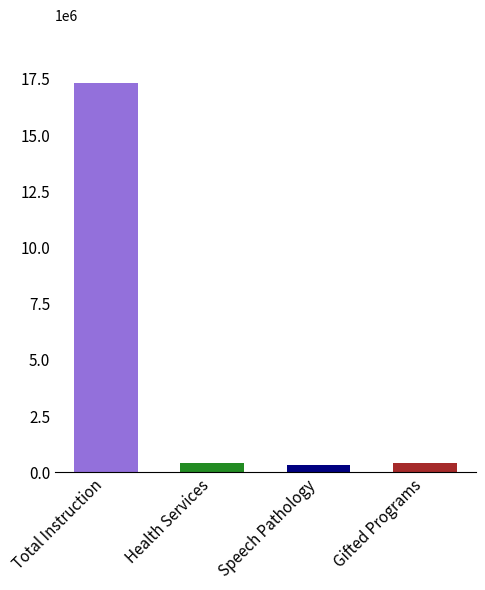

What is the difference between the second highest and second lowest values?

10531